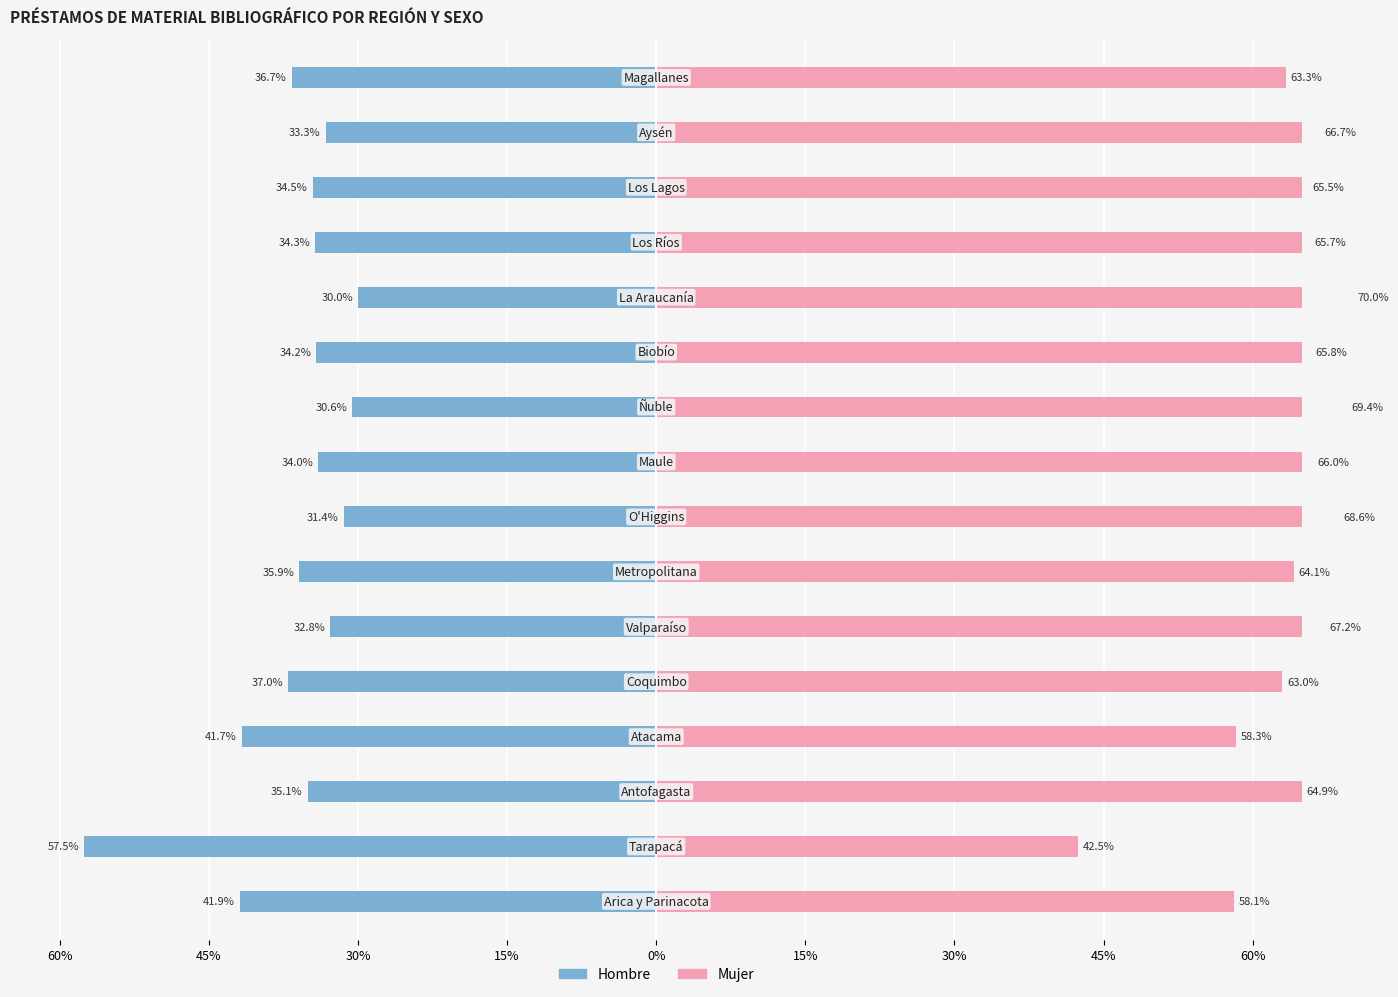

How many bars are there in total?

32